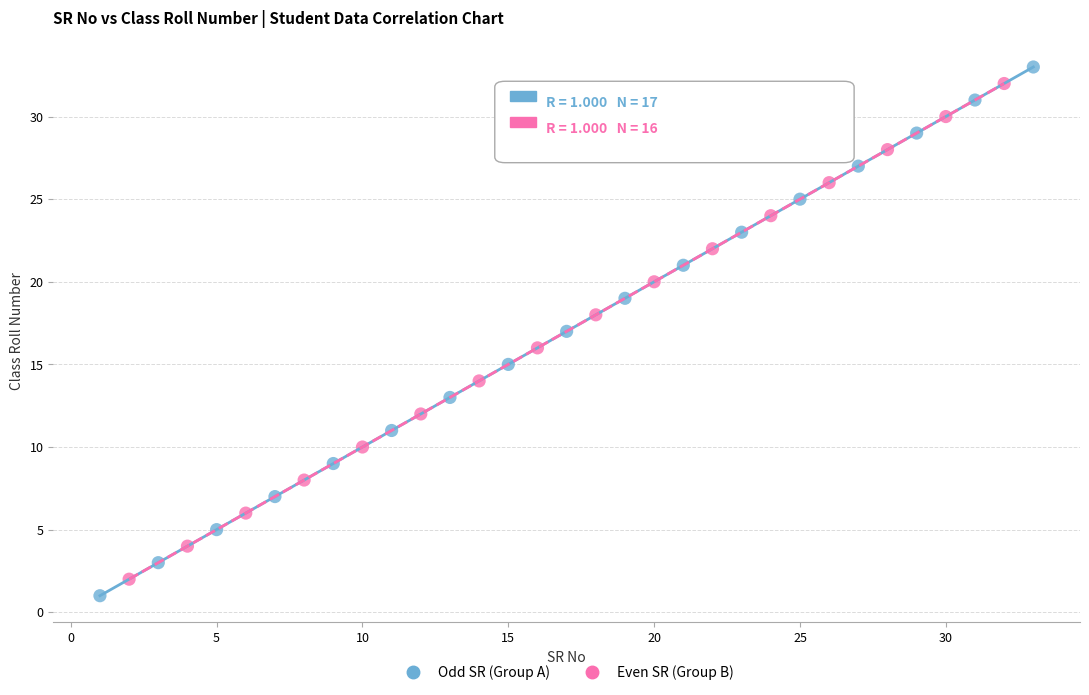

Which series contains the lowest Y value?

Odd SR (Group A)